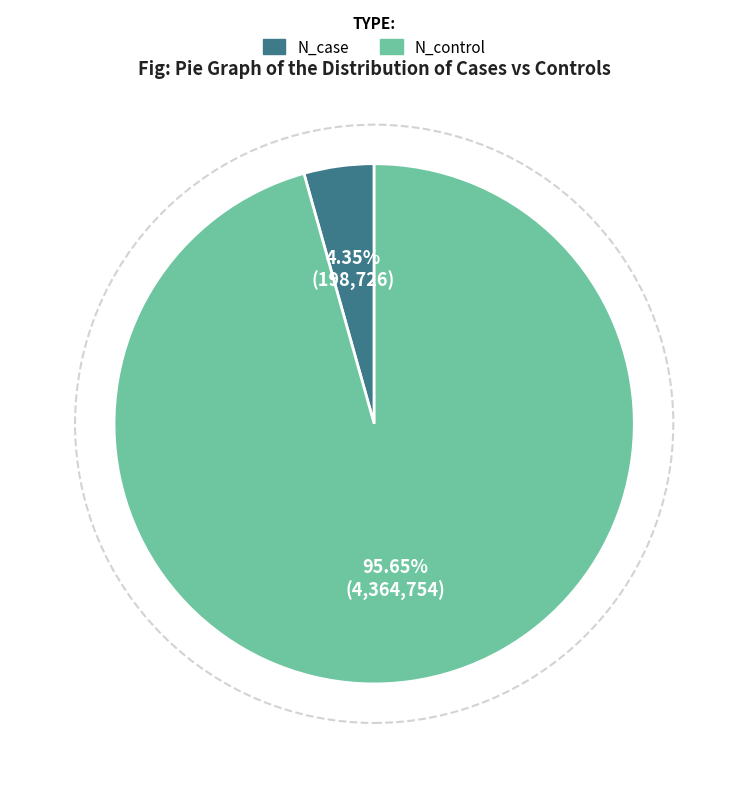

Count the number of slices in the pie.

2